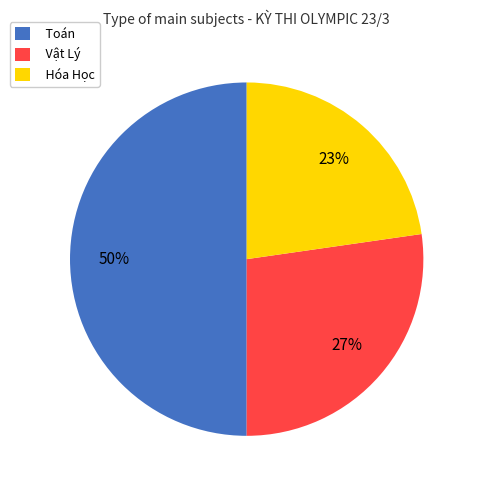

The Hóa Học slice represents 23% of the pie. True or false?

True